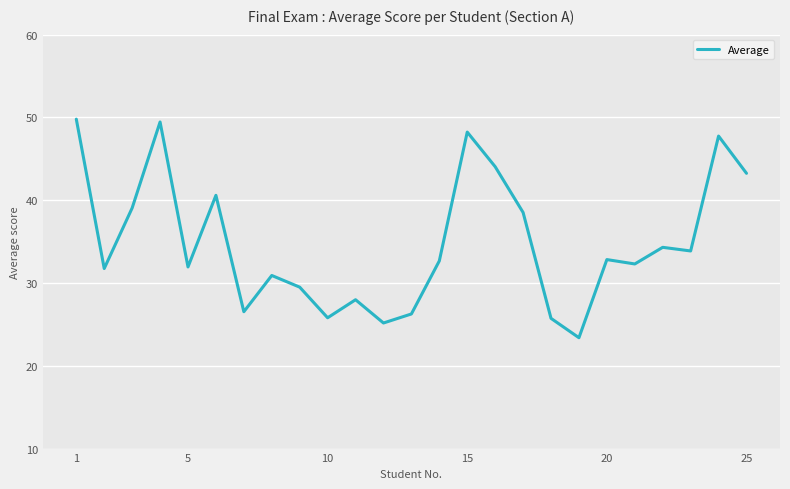

How many lines are shown in the chart?

1